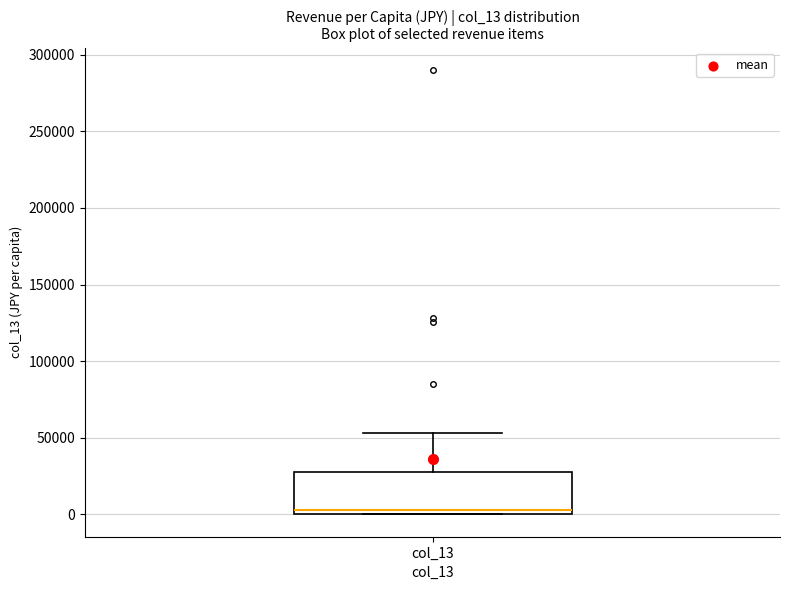

Read this box plot against the y-axis: the position of the median line, the range covered by the box, and the ends of both whiskers. The values are not printed on the chart, so give them approximately, as read against the axis.

median 5000, box 0 to 30000, whiskers 0 to 55000